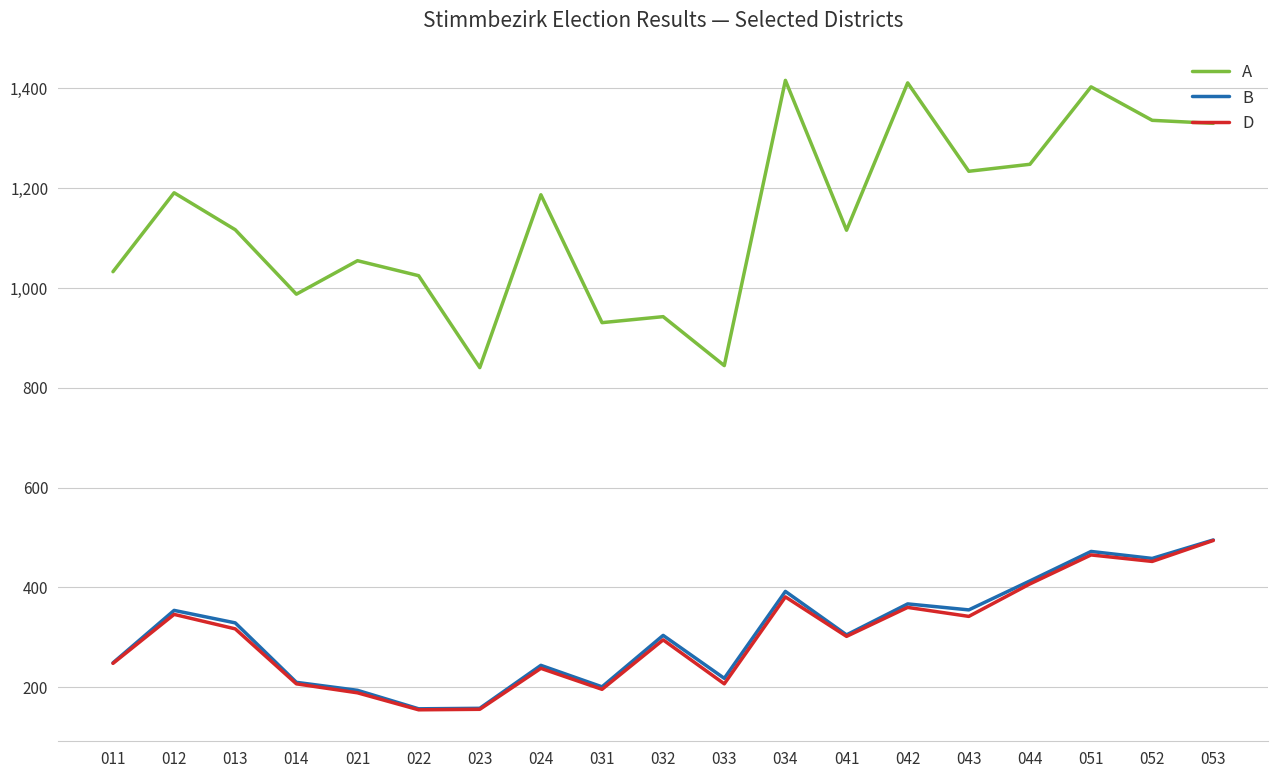

True or false: D and A intersect in this chart.

False